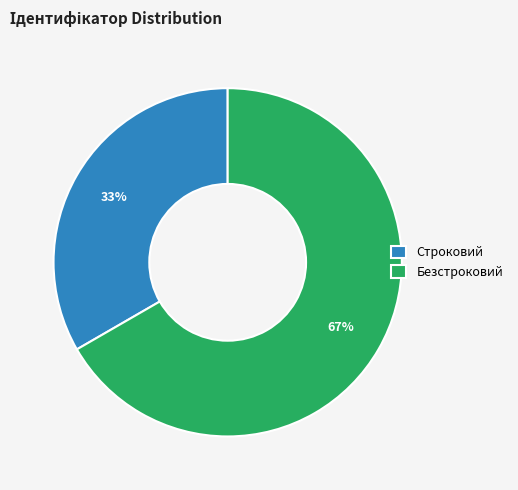

To the nearest percent, what is the average slice percentage?

50%